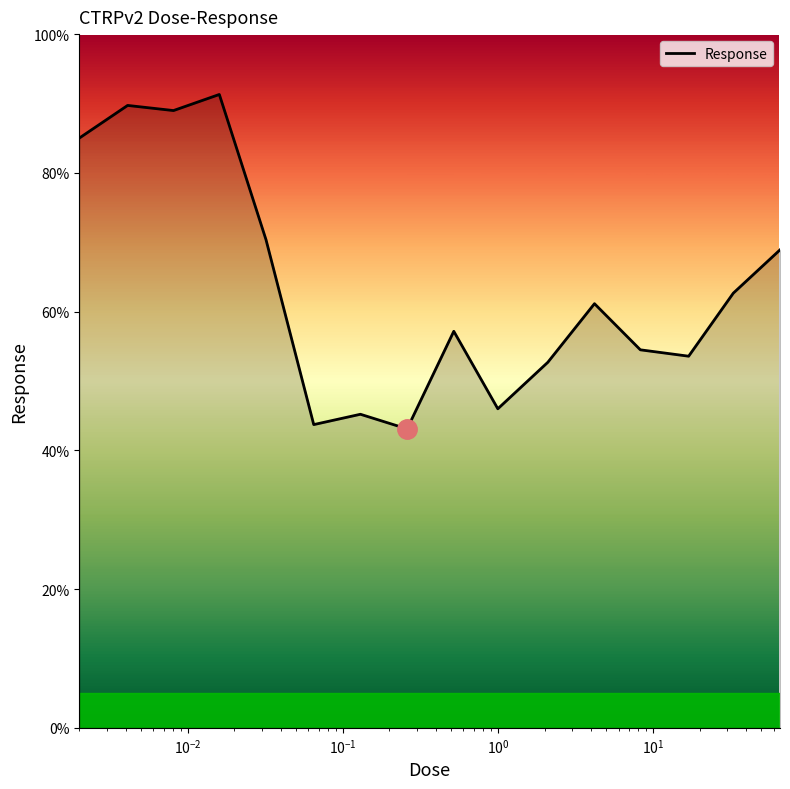

Reading right to left, what are all the values shown in this chart?

68.9	62.7	53.6	54.5	61.1	52.7	46.0	57.2	43.1	45.2	43.7	70.4	91.3	89.0	89.7	85.0